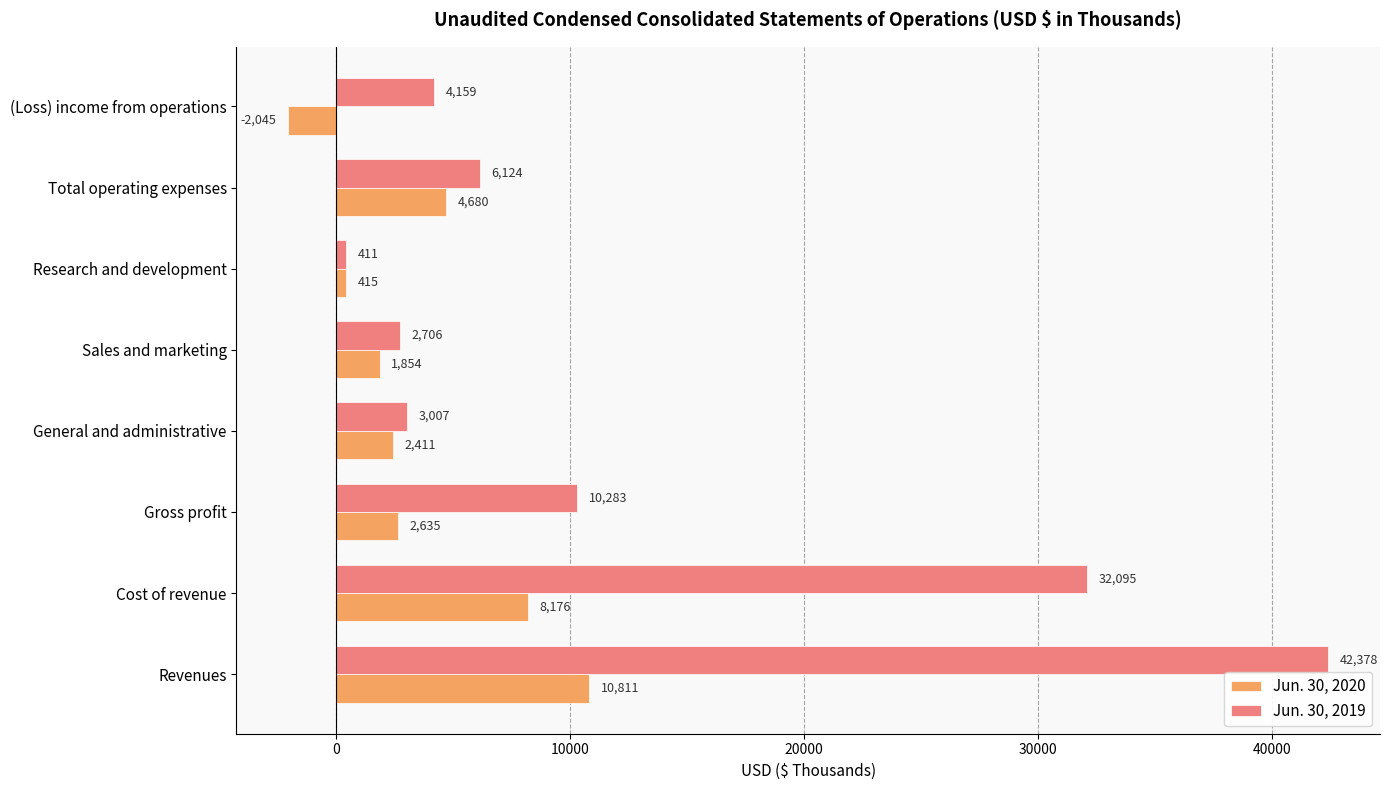

Between Revenues and Total operating expenses, which series saw the biggest shift?

Jun. 30, 2019